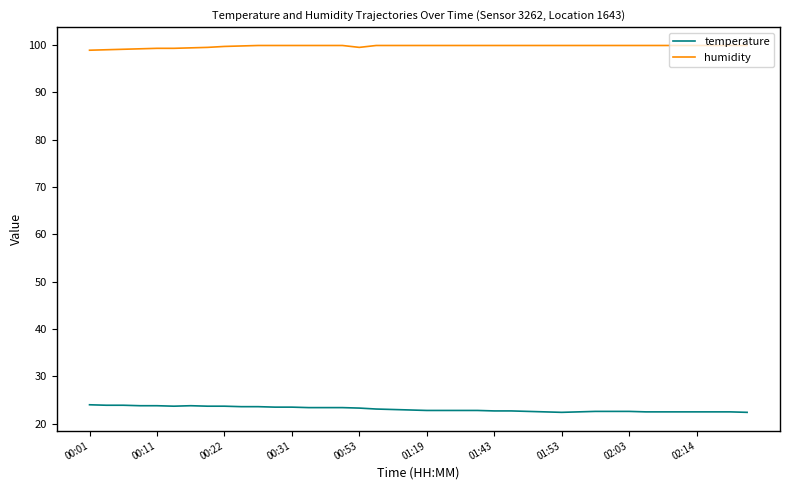

True or false: temperature and humidity intersect in this chart.

False